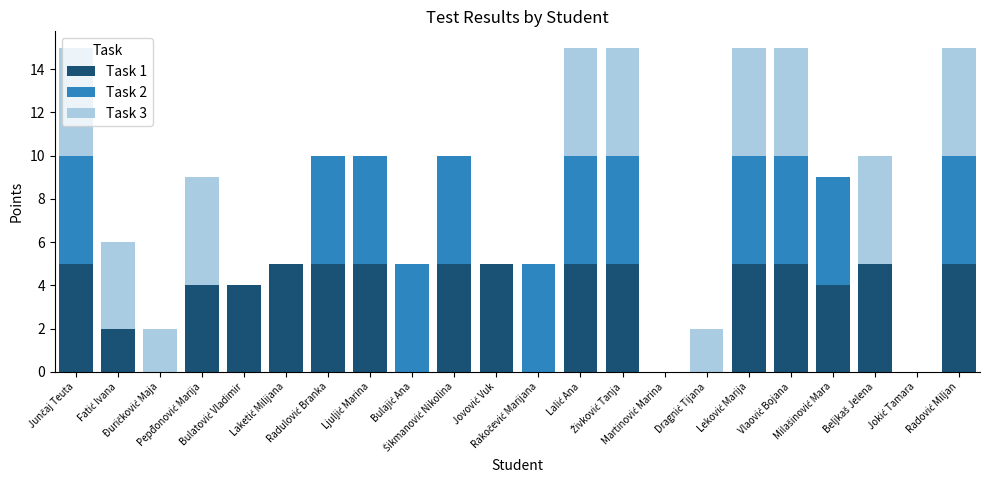

What is the sum of all Task 1 values?

74